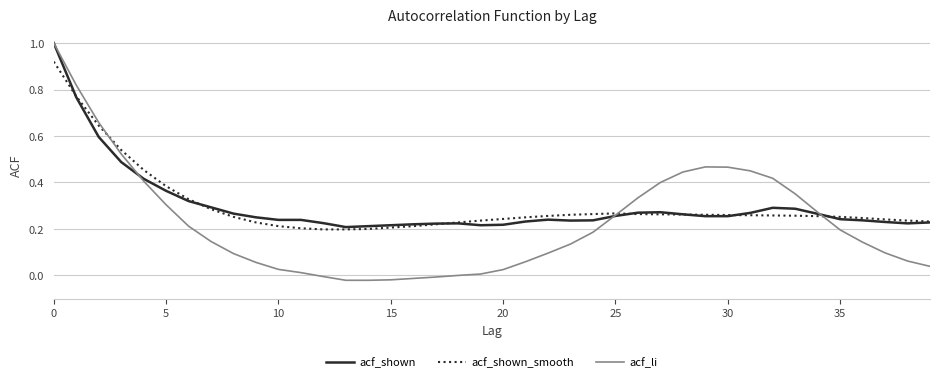

What is the greatest value displayed?

1.0